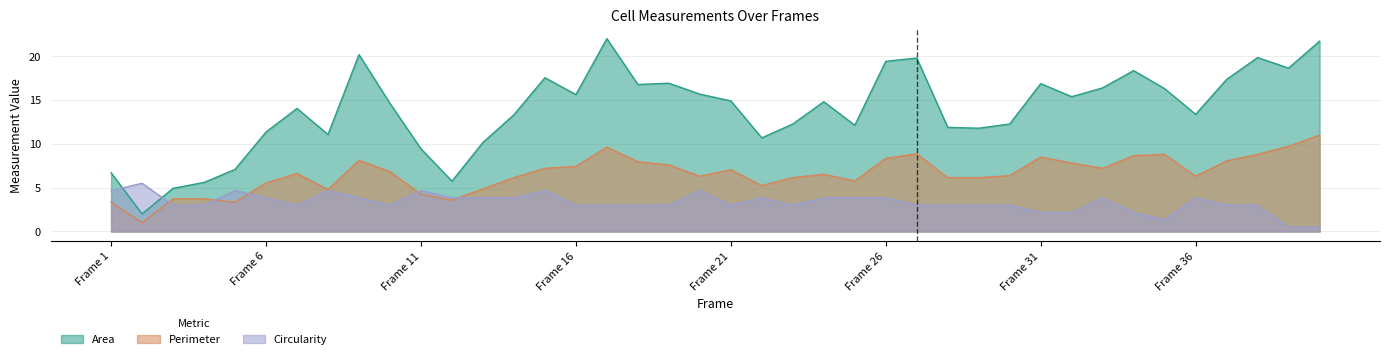

At Frame 9, list the series in order from largest to smallest.

Area, Perimeter, Circularity